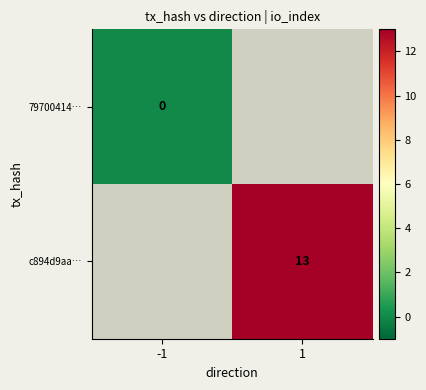

Is the value of c894d9aa… at 1 greater than the value of 79700414… at -1?

Yes